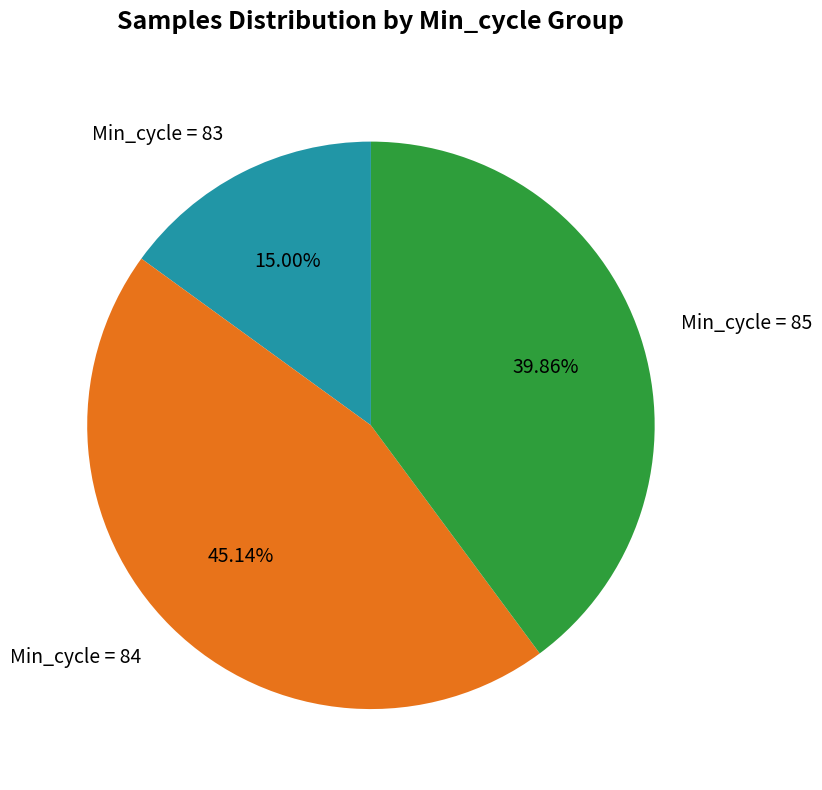

Count the number of slices in the pie.

3